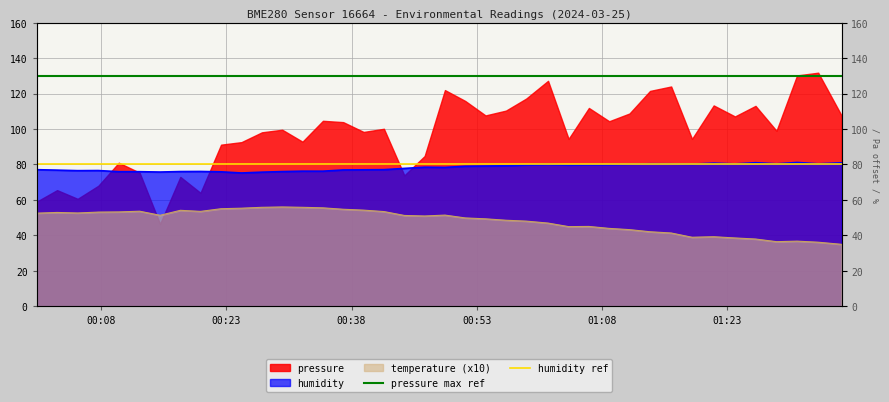

At which label is pressure max ref closest to 130?

00:08